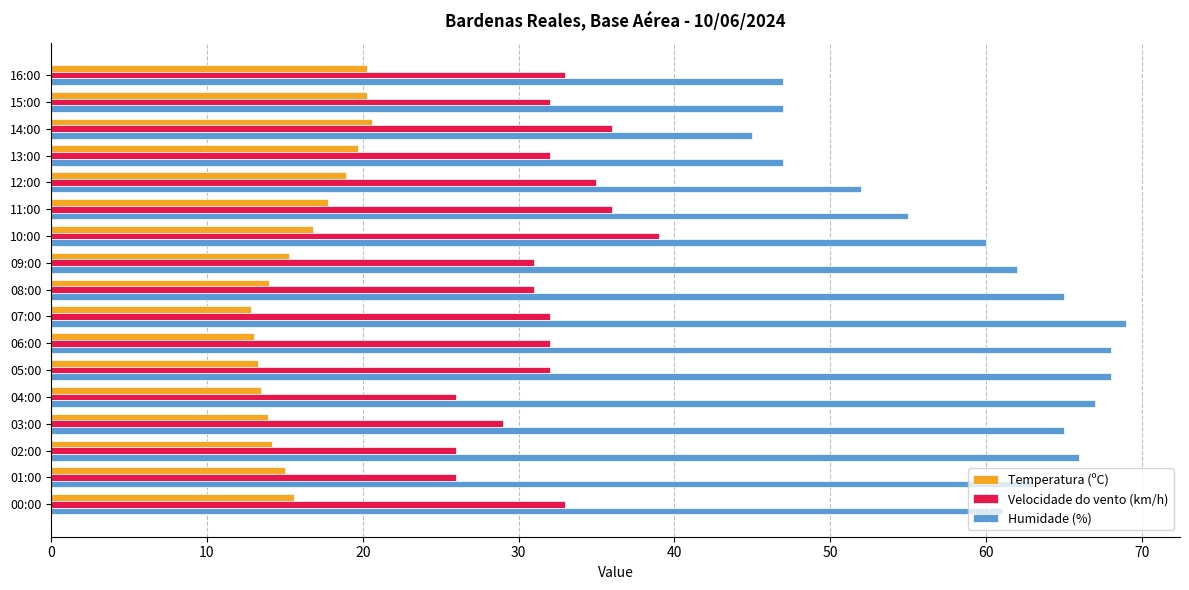

At how many categories does at least one series exceed 18?

17